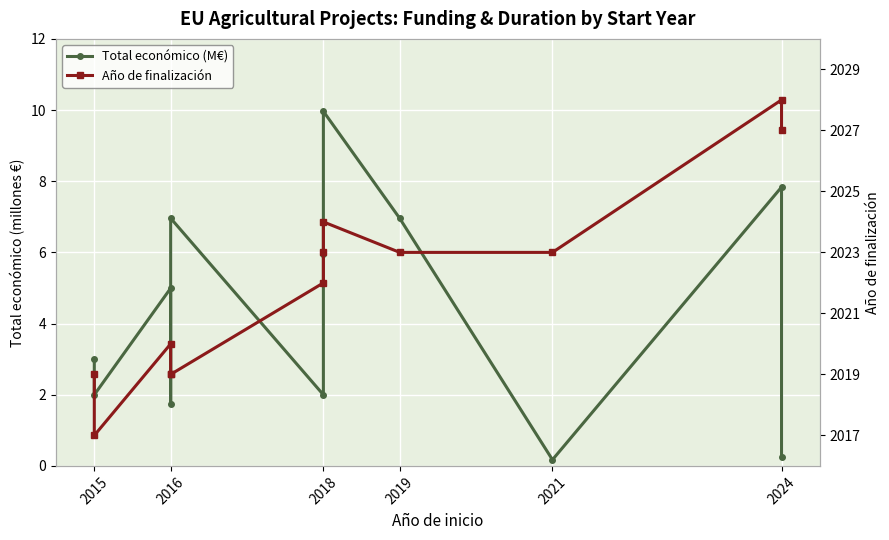

Which series has the largest total across all categories?

Año de finalización